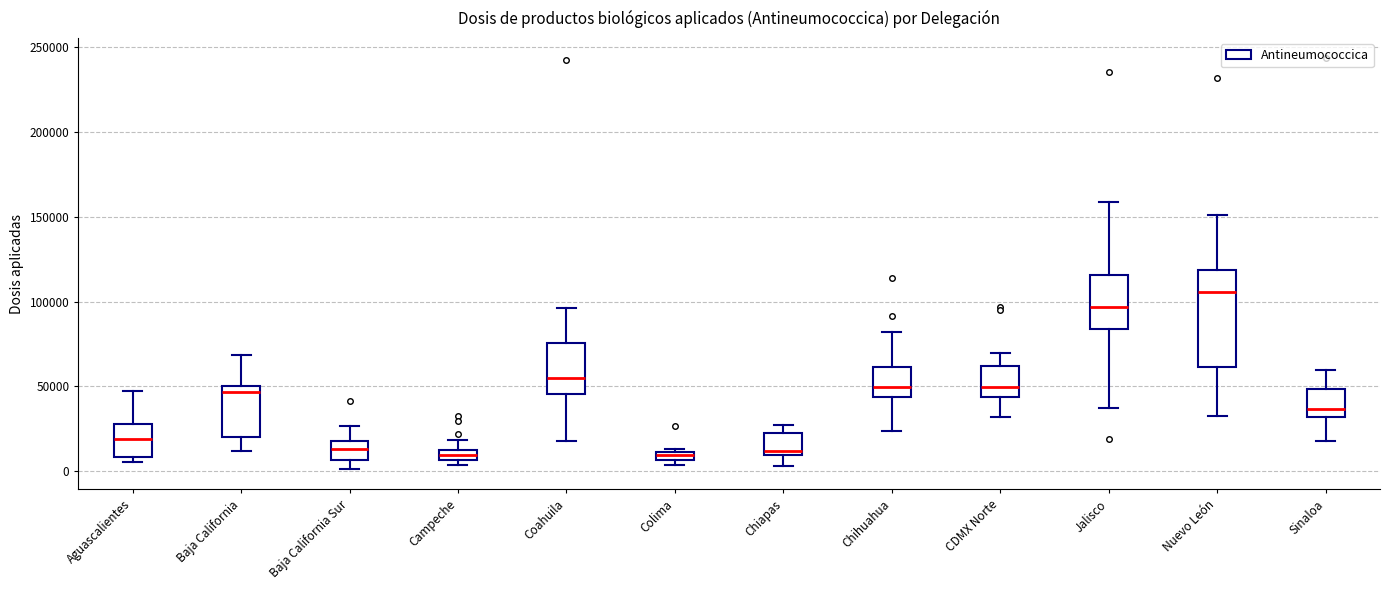

Which box is the tallest, from its lower edge to its upper edge?

Nuevo León